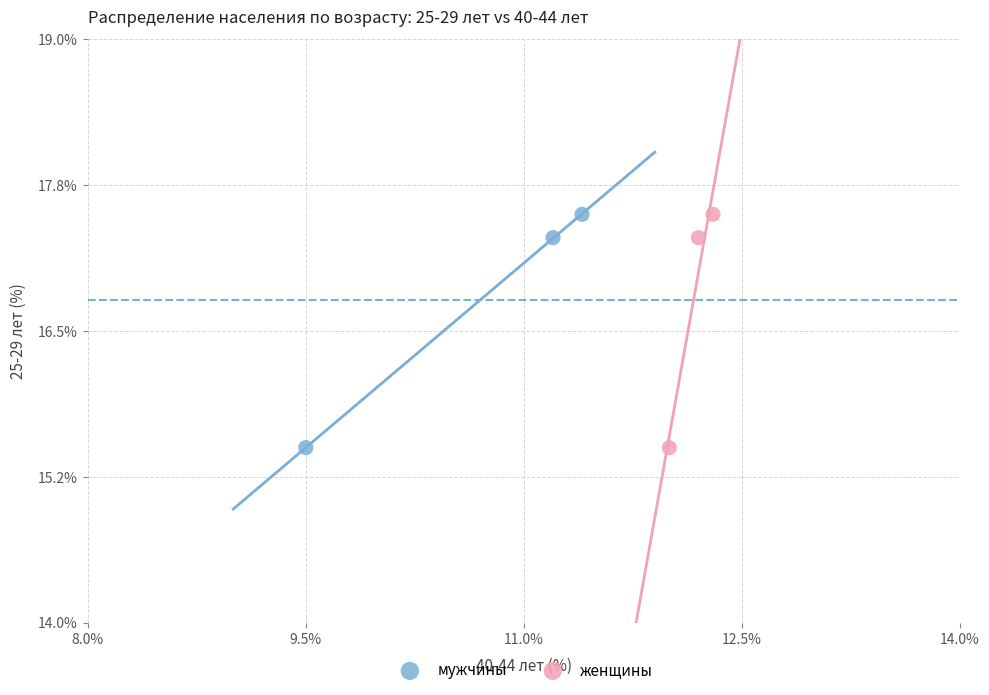

What are all the series names shown in the legend?

мужчины, женщины